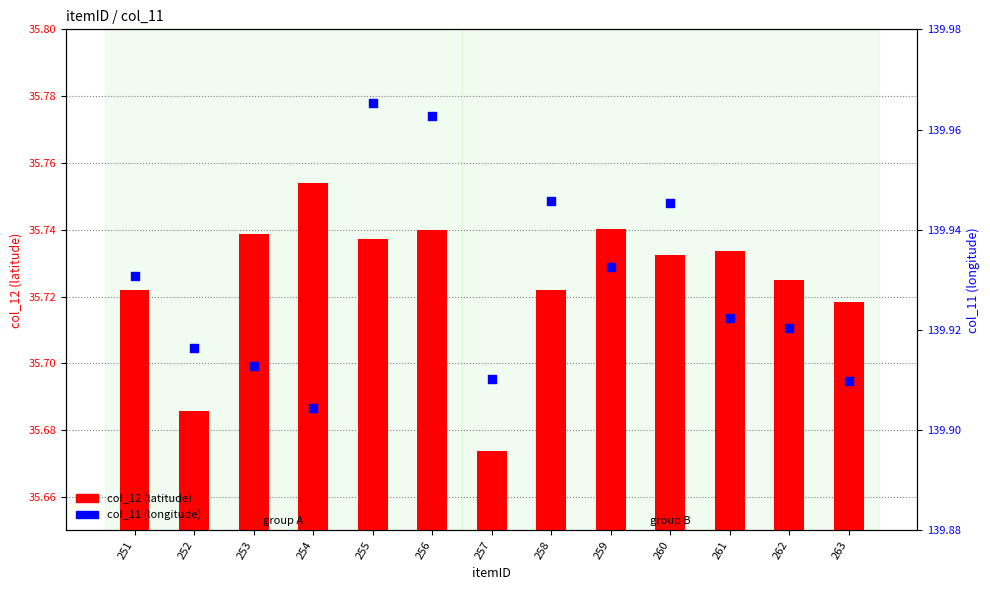

At which category is the sum across all series the highest?

255